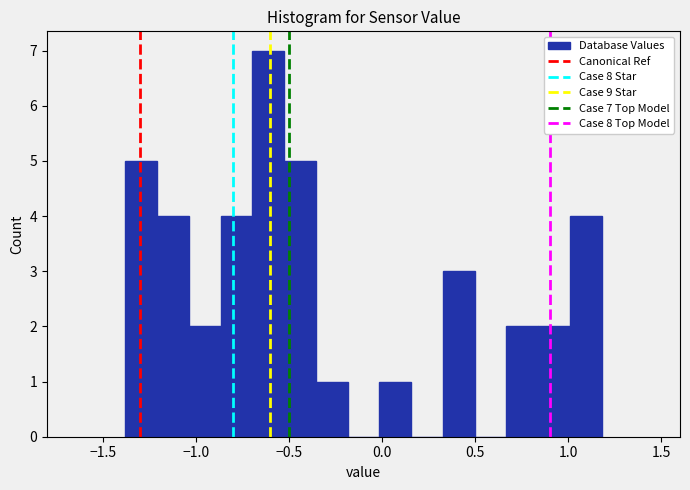

Around what value on the x-axis is the tallest bar? Give the approximate position of its centre, as read against the axis.

-0.60